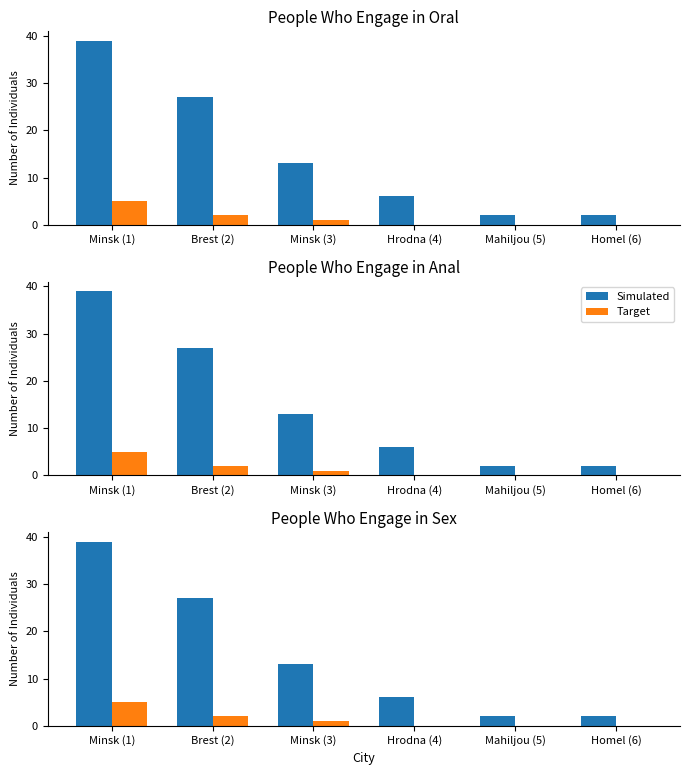

What is the difference between the second highest and second lowest values in the Target series?

2